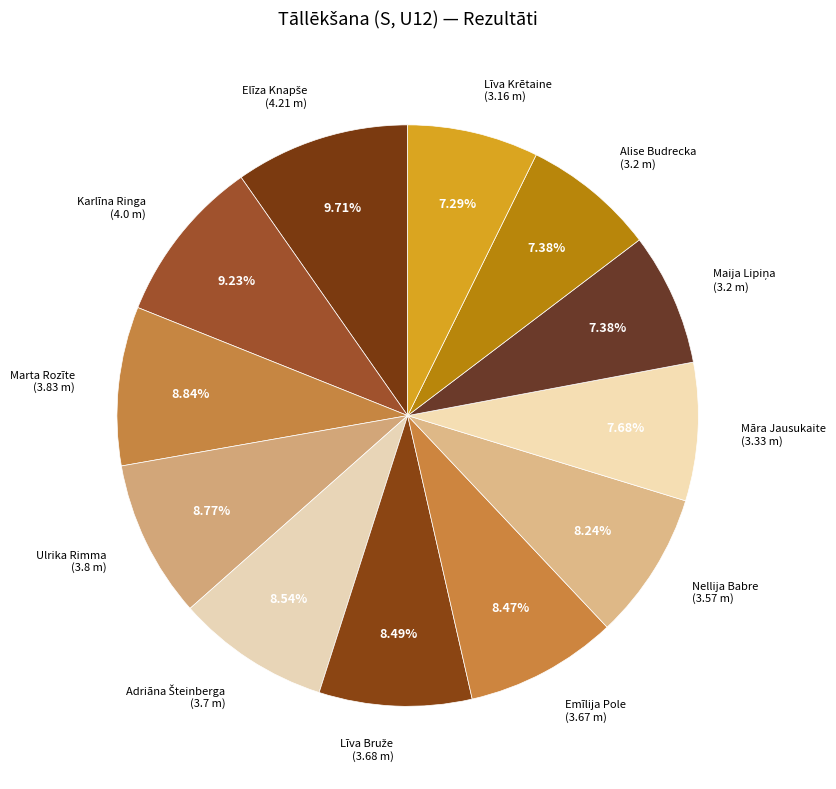

Does any single category account for the majority?

No